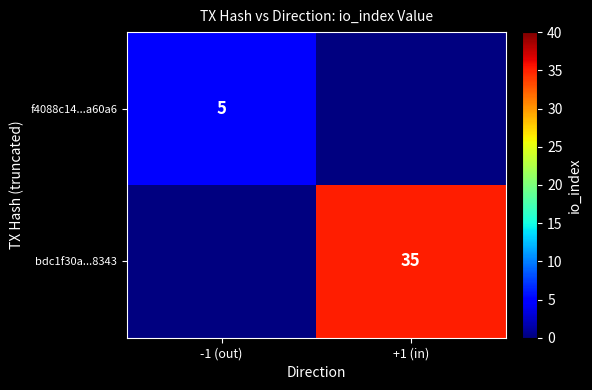

Is it true that bdc1f30a...8343 equals 35 at +1 (in)?

True